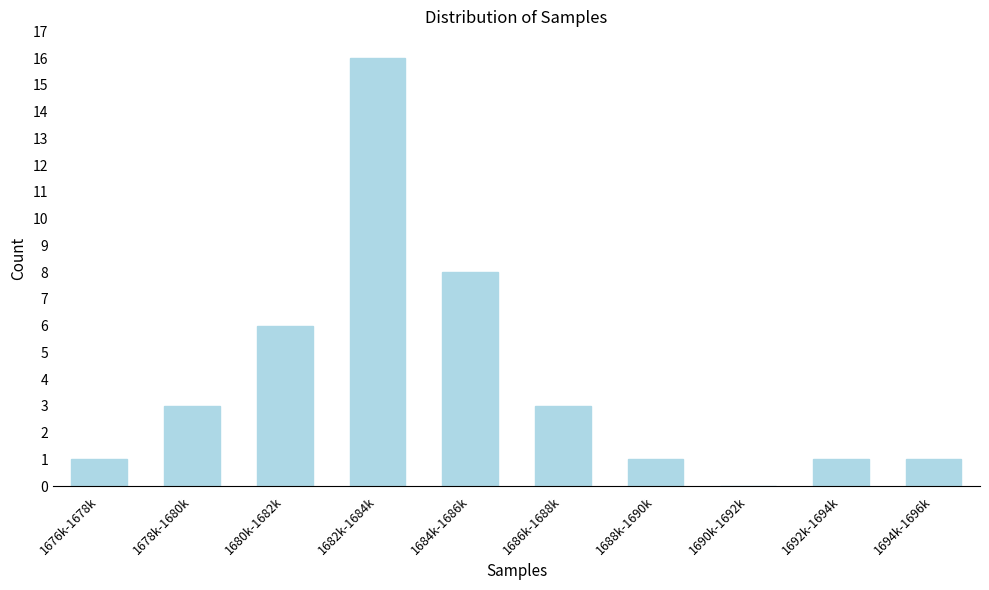

Reading left to right, list all the values displayed in this chart.

1676k-1678k=1	1678k-1680k=3	1680k-1682k=6	1682k-1684k=16	1684k-1686k=8	1686k-1688k=3	1688k-1690k=1	1690k-1692k=0	1692k-1694k=1	1694k-1696k=1